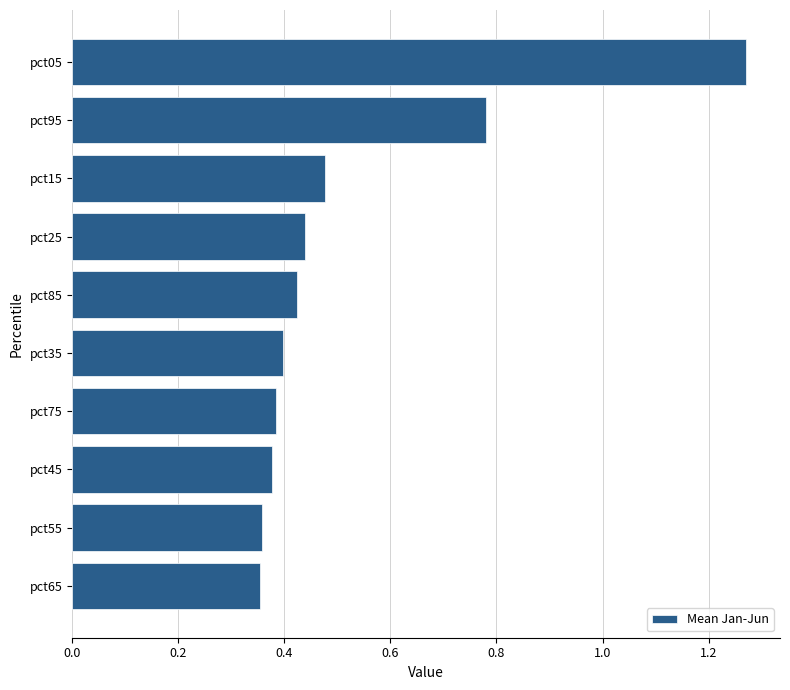

What is the change in value from pct65 to pct05?

+0.9